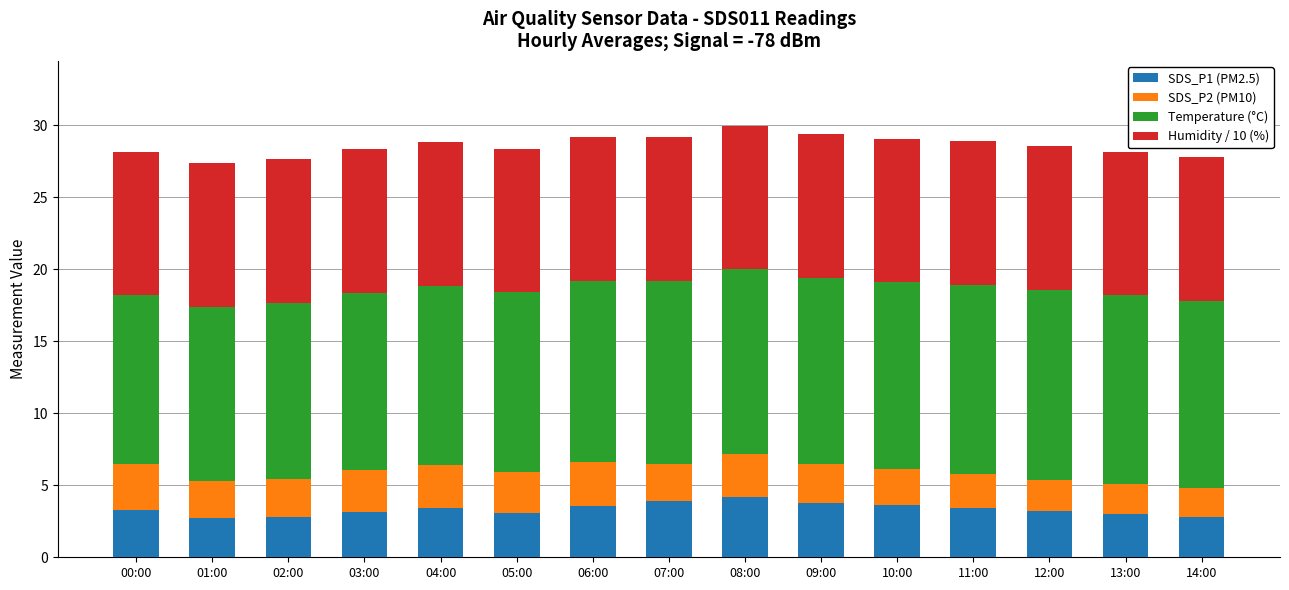

How many series are shown in this chart?

4